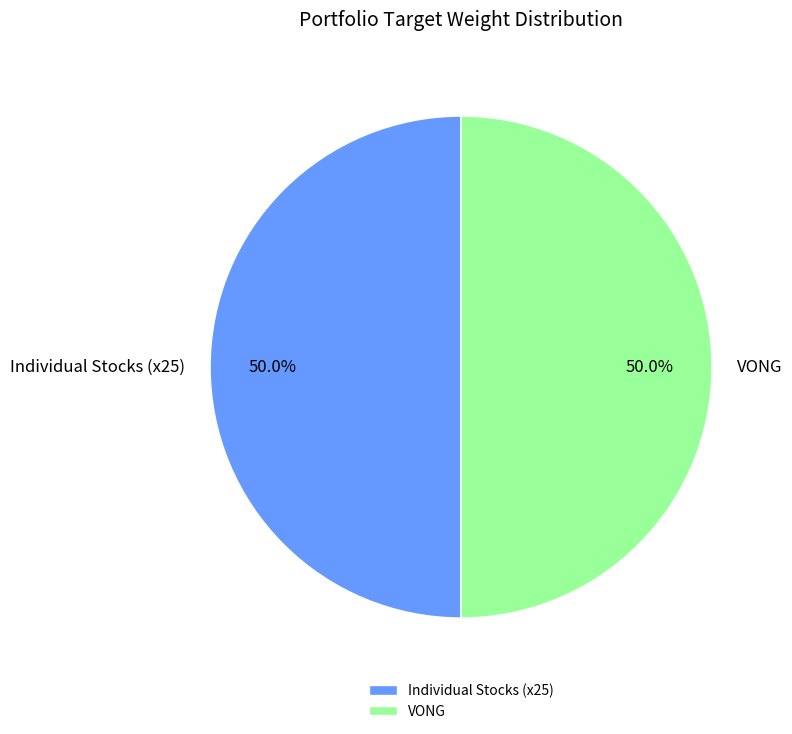

Approximately how many times larger is the value at Individual Stocks (x25) compared to VONG?

1.0